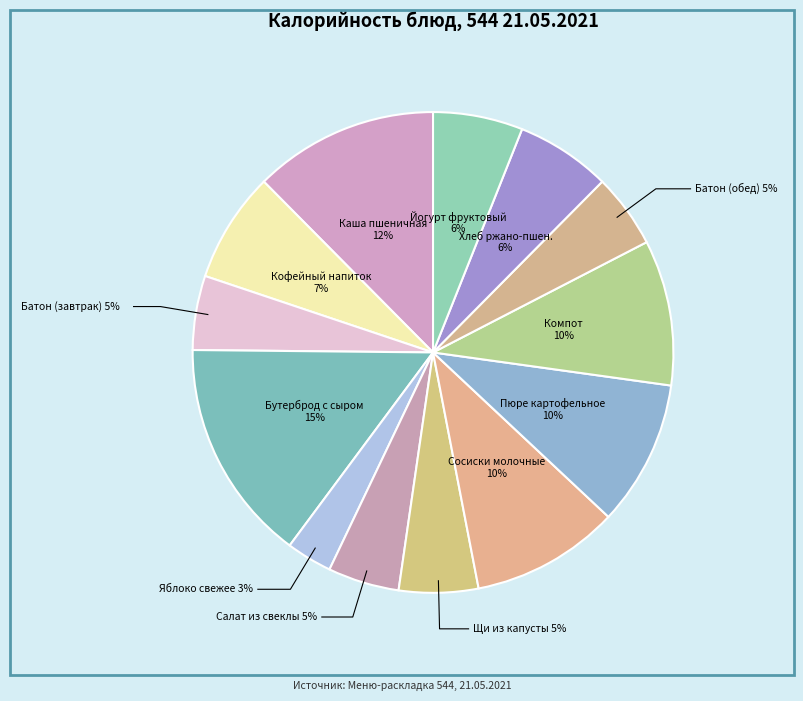

To the nearest percent, what is the difference between the Каша пшеничная молочная and Сосиски молочные slice percentages?

2%